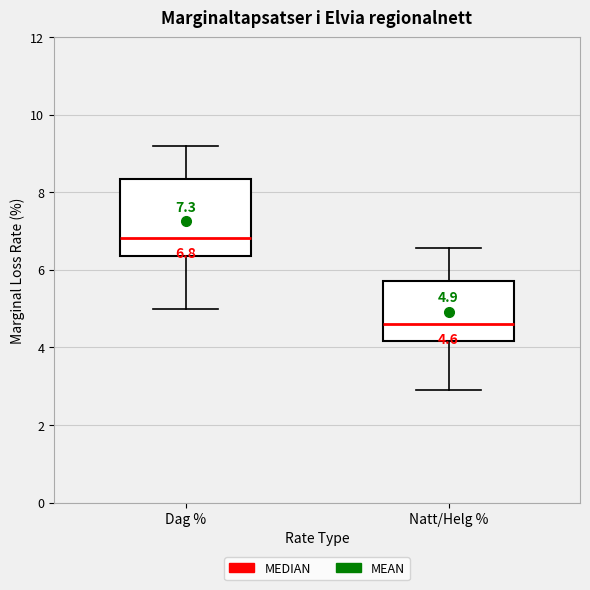

Which box's median line is the highest?

Dag %